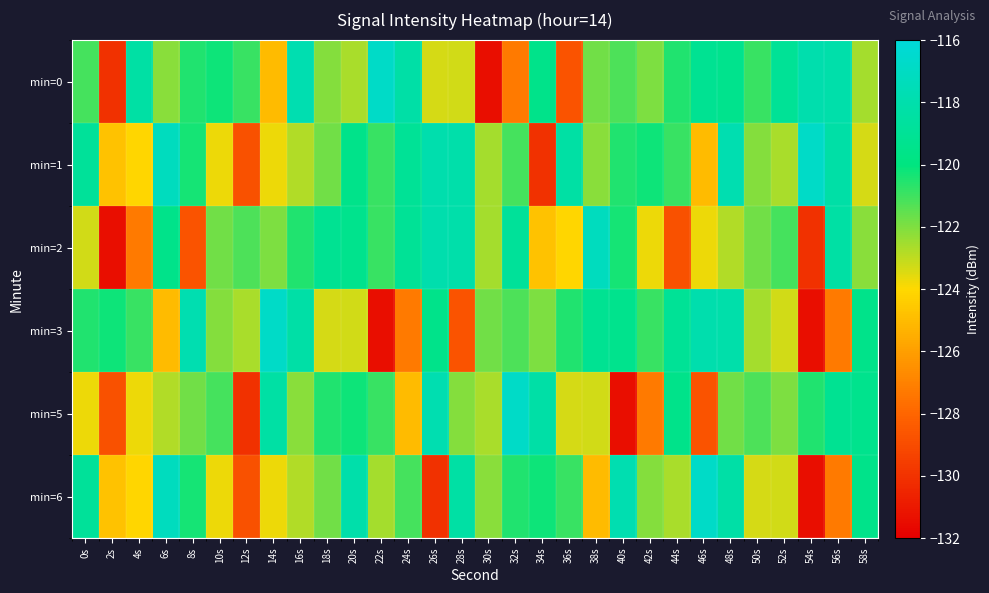

What is the total value across all series at 28s?

-728.7